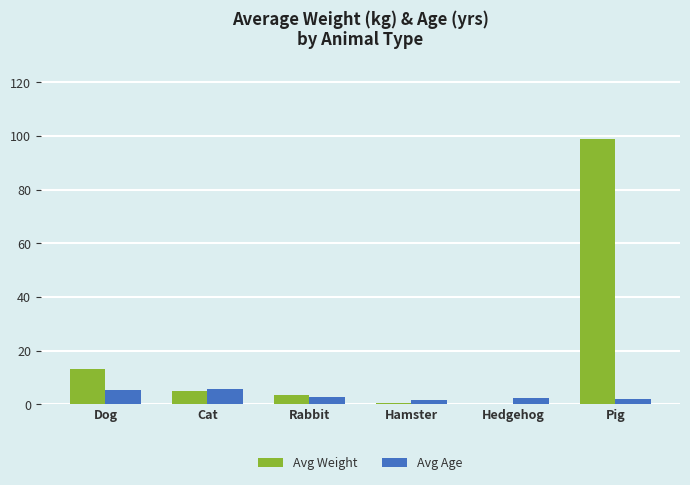

Which label corresponds to the largest value in the chart?

Pig